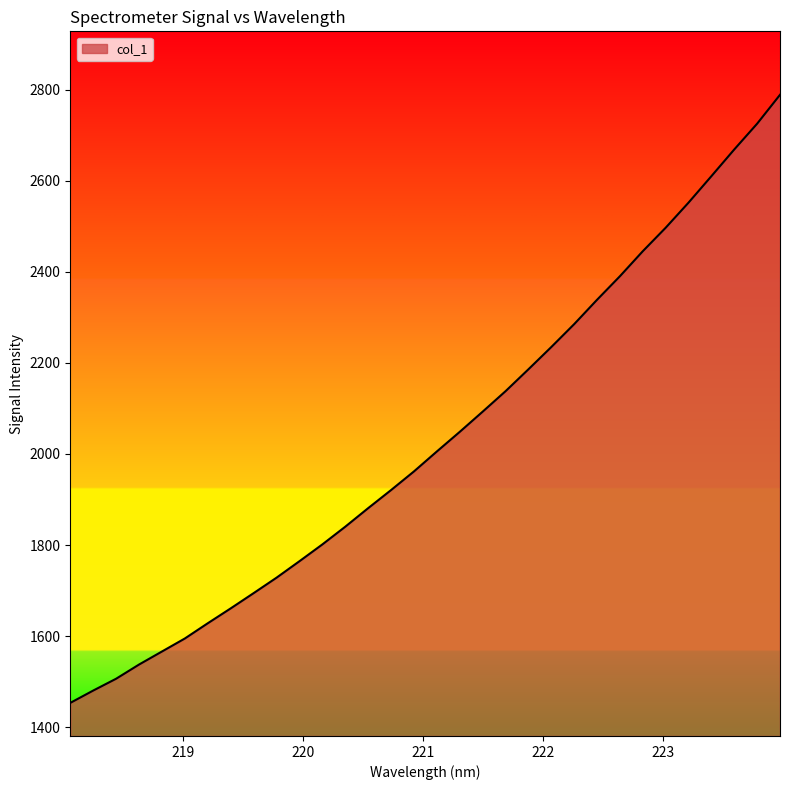

What is the smallest value displayed?

1453.2